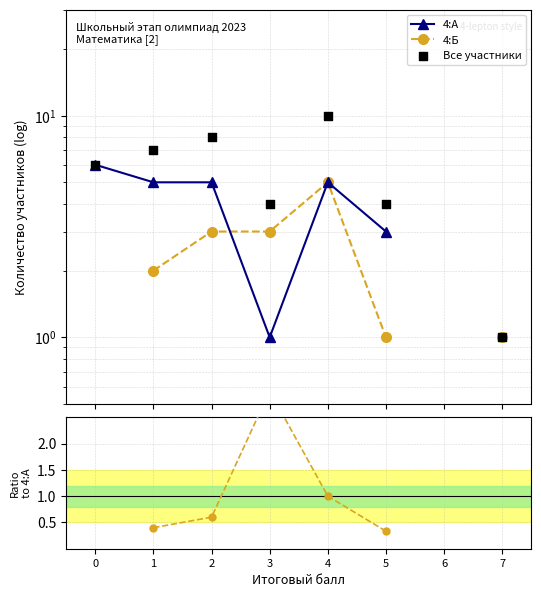

Which series has the widest spread of Y values?

Все участники